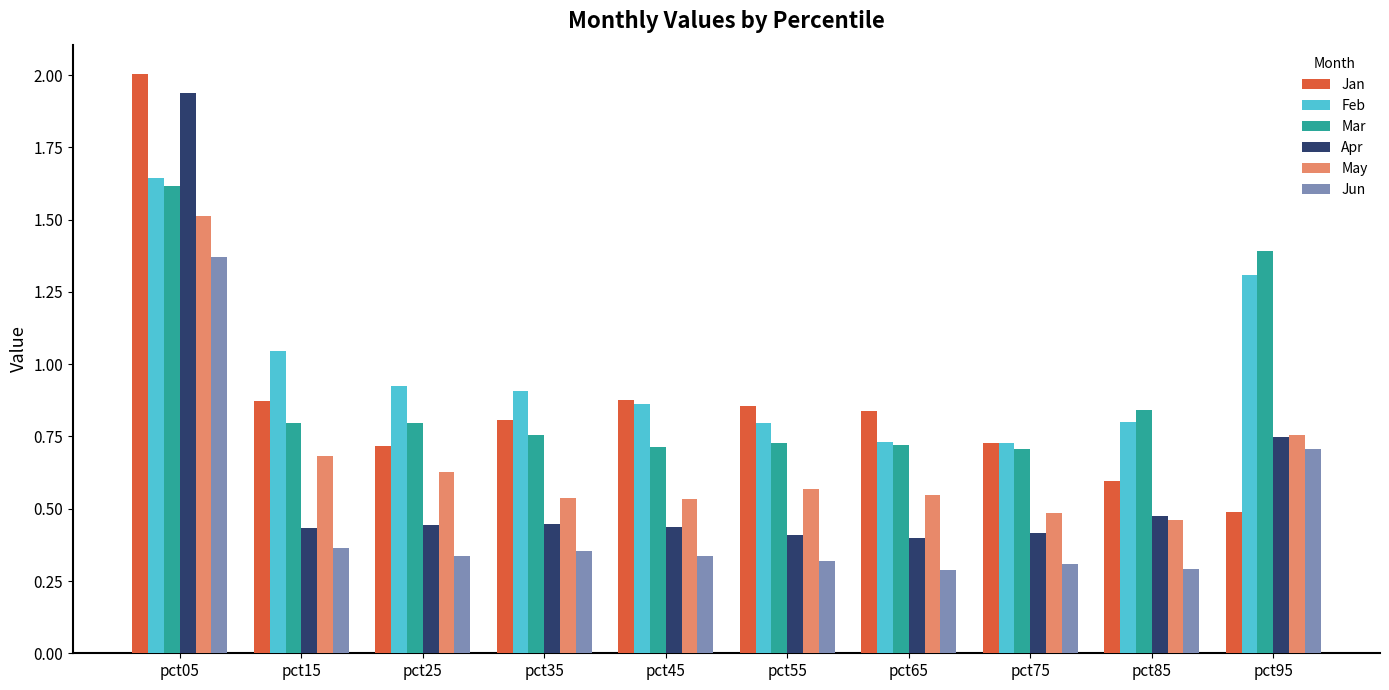

What is the total value across all series at pct95?

5.4